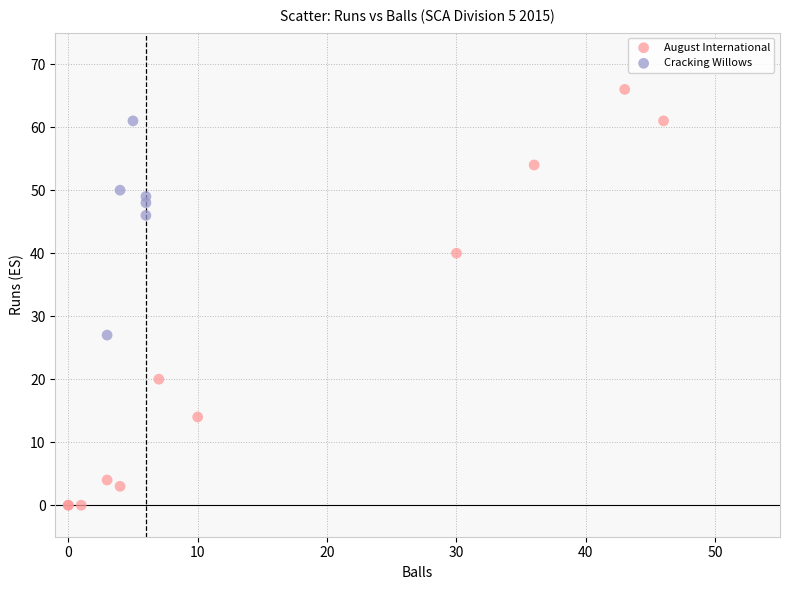

What are all the series names shown in the legend?

August International, Cracking Willows